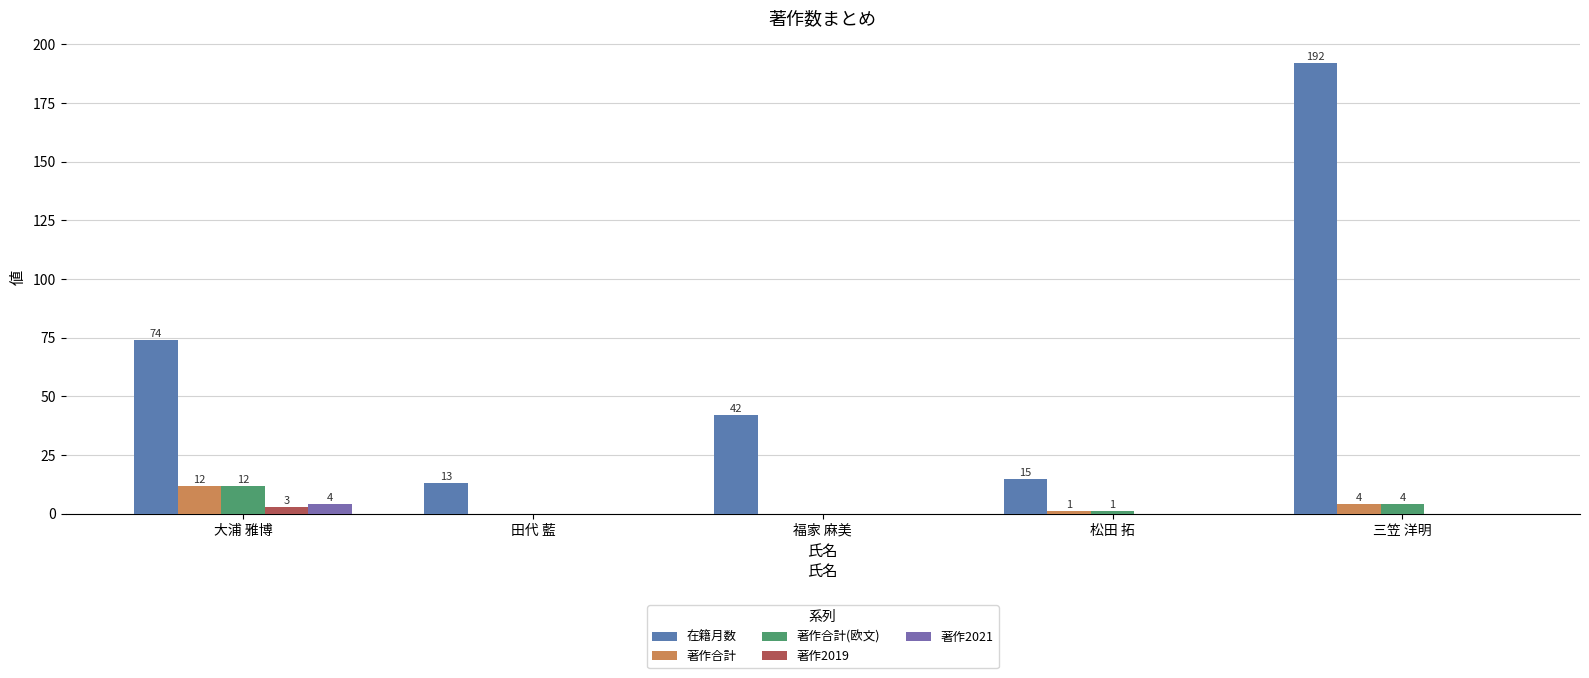

Is it true that 在籍月数 equals 15 at 松田 拓?

True